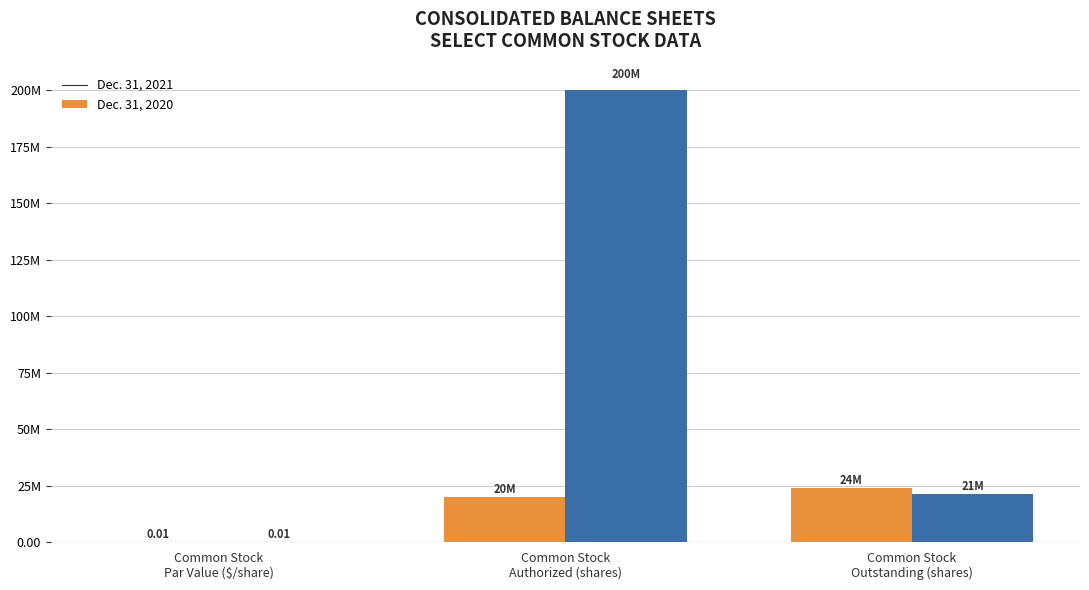

What are all the series names shown in the legend?

Dec. 31, 2021, Dec. 31, 2020